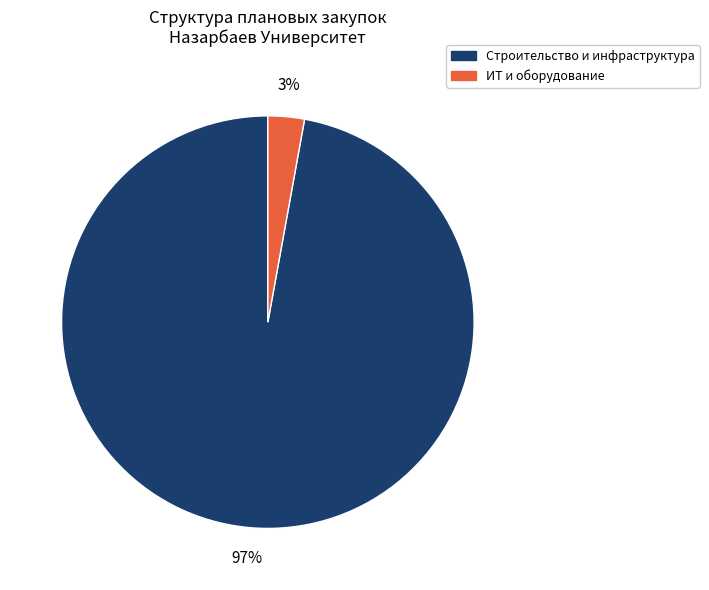

True or false: ИТ и оборудование accounts for 17% of the total.

False